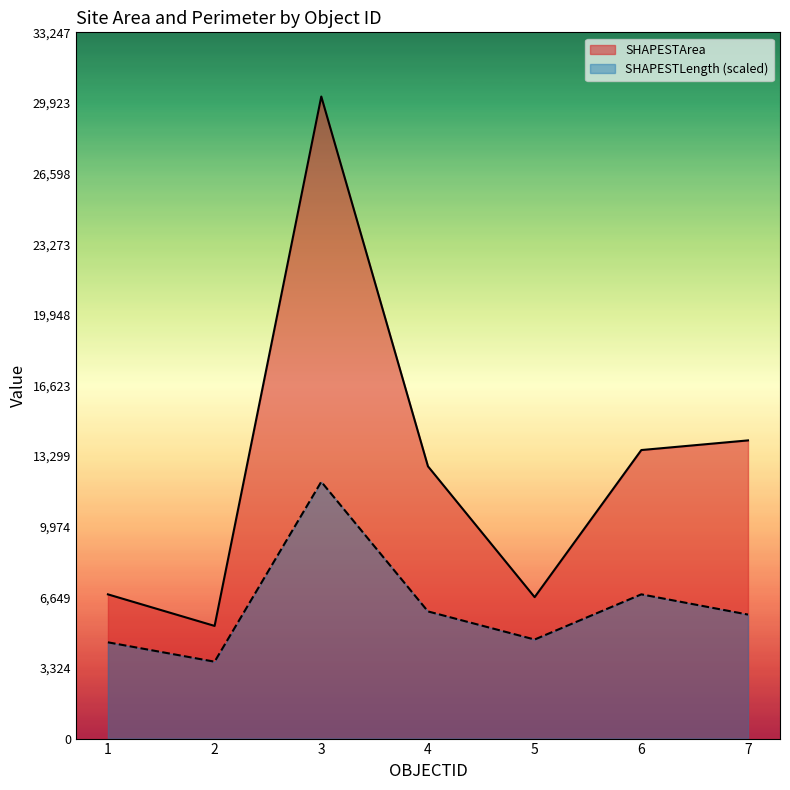

Reading right to left, transcribe all the data shown in this chart.

SHAPESTArea: 7=14037.4	6=13583.3	5=6658.1	4=12817.5	3=30225.3	2=5304.0	1=6789.5
SHAPESTLength: 7=5837.6	6=6790.2	5=4663.5	4=5986.6	3=12090.1	2=3619.7	1=4532.0